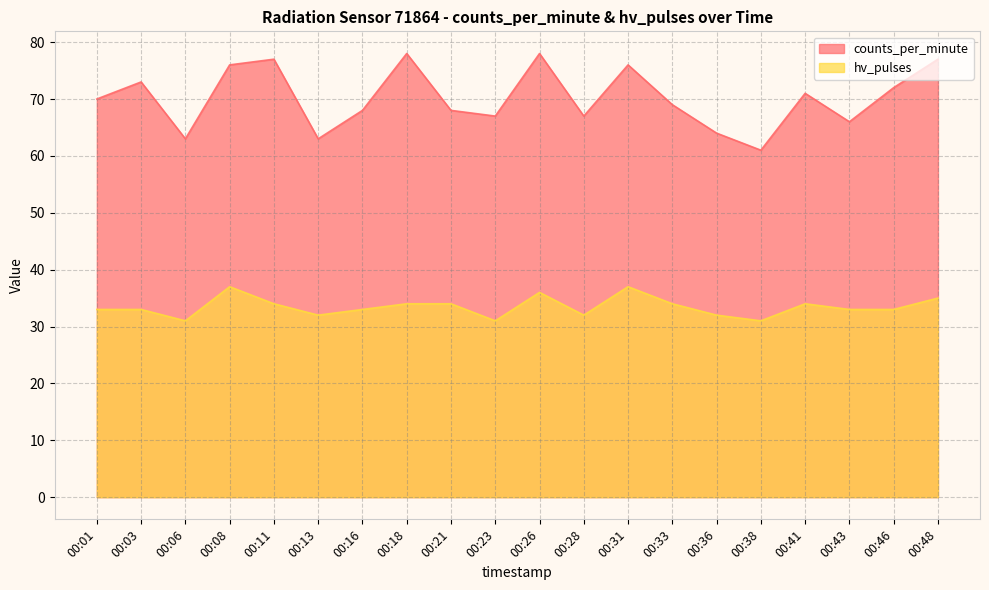

What is the value of the hv_pulses point at the 6th from the left?

32